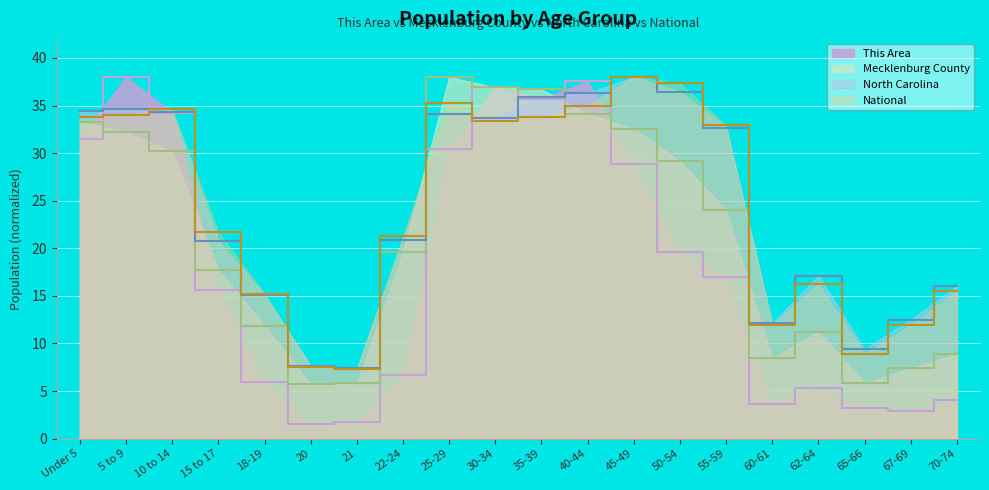

Between 22-24 and 50-54, which series saw the biggest shift?

National